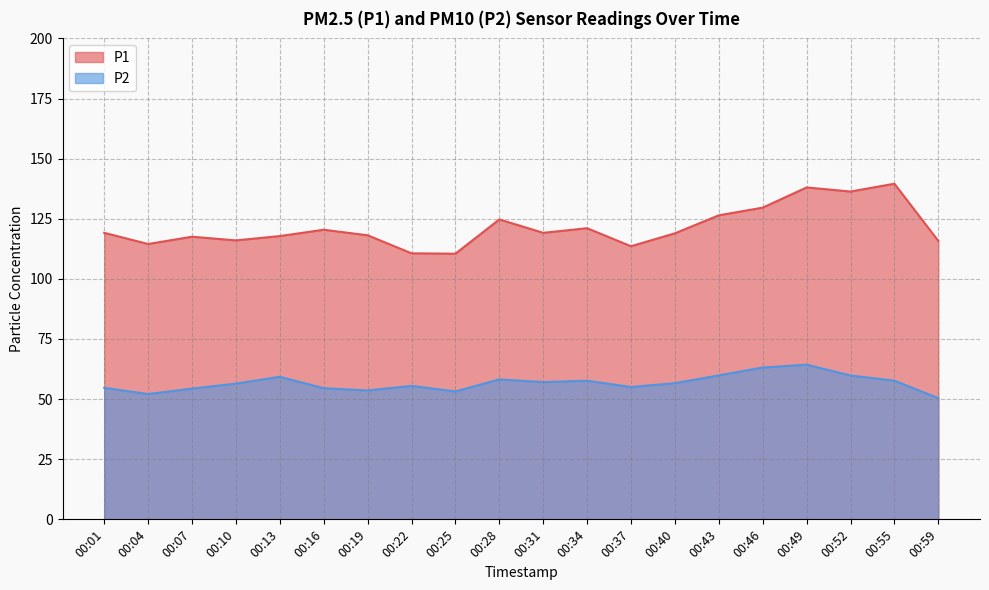

True or false: P1 and P2 cross at least once.

False